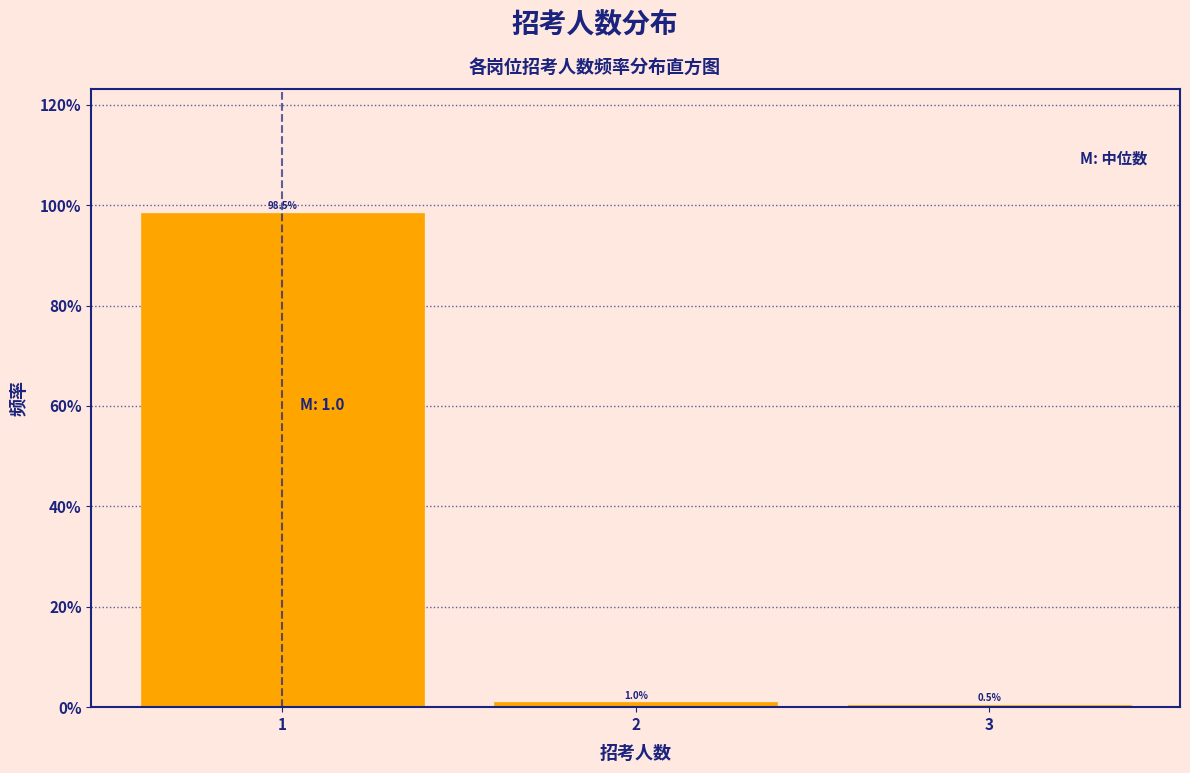

Which range on the x-axis has the tallest bar?

0.5 to 1.5